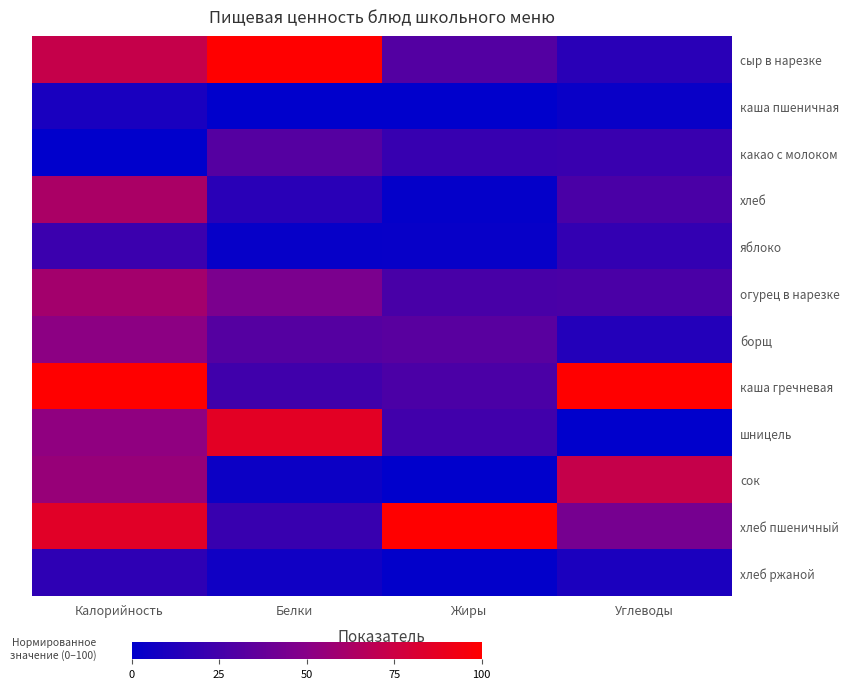

Reading left to right, transcribe all the data shown in this chart.

сыр в нарезке: Калорийность=72.6	Белки=100.0	Жиры=30.8	Углеводы=15.5
каша пшеничная: Калорийность=9.6	Белки=0.0	Жиры=0.0	Углеводы=3.6
какао с молоком: Калорийность=0.0	Белки=31.3	Жиры=20.3	Углеводы=21.1
хлеб: Калорийность=62.7	Белки=15.4	Жиры=1.7	Углеводы=27.5
яблоко: Калорийность=22.2	Белки=2.7	Жиры=2.9	Углеводы=18.8
огурец в нарезке: Калорийность=59.8	Белки=45.6	Жиры=26.7	Углеводы=27.4
борщ: Калорийность=51.8	Белки=31.3	Жиры=33.1	Углеводы=13.2
каша гречневая: Калорийность=100.0	Белки=23.8	Жиры=27.9	Углеводы=100.0
шницель: Калорийность=52.8	Белки=86.4	Жиры=23.8	Углеводы=0.0
сок: Калорийность=55.7	Белки=4.8	Жиры=0.0	Углеводы=72.3
хлеб пшеничный: Калорийность=85.3	Белки=20.8	Жиры=100.0	Углеводы=43.4
хлеб ржаной: Калорийность=17.4	Белки=6.0	Жиры=1.2	Углеводы=10.2